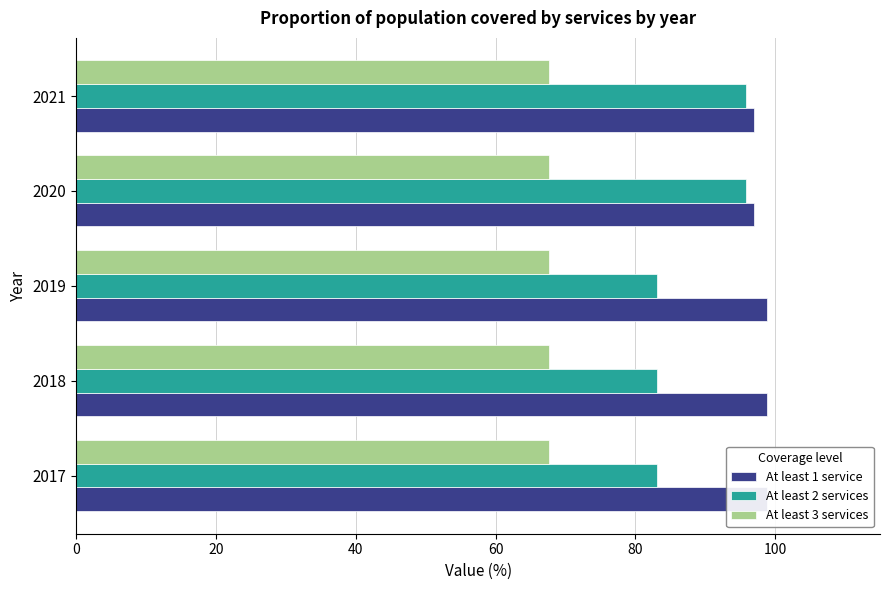

Rank the series at 60 from lowest to highest value.

At least 3 services, At least 2 services, At least 1 service